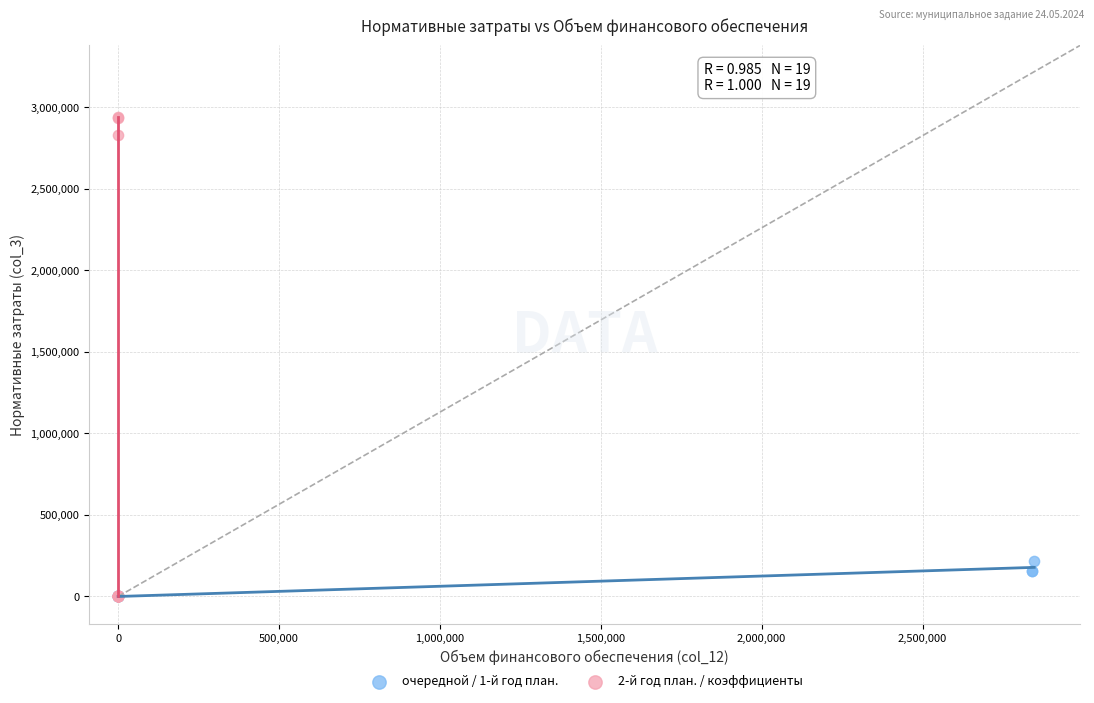

What are all the series names shown in the legend?

очередной / 1-й год план., 2-й год план. / коэффициенты